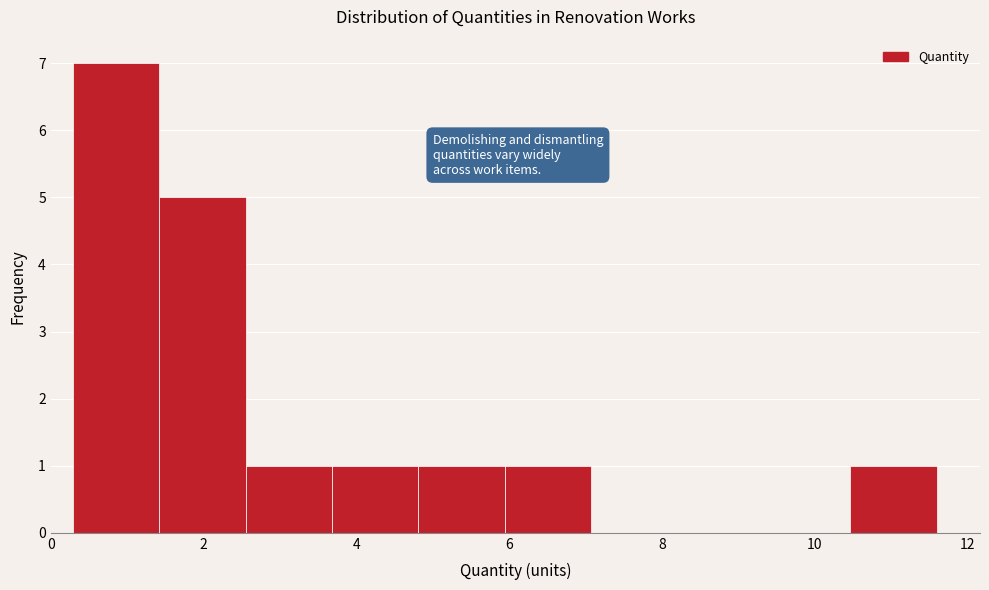

Reading left to right, transcribe this chart: for each bar, give the range it covers on the x-axis and its height. Neither the bar edges nor the heights are printed on the chart, so give them approximately, as read against the axes.

0.2 to 1.4: 7
1.4 to 2.6: 5
2.6 to 3.6: 1
3.6 to 4.8: 1
4.8 to 6.0: 1
6.0 to 7.0: 1
7.0 to 8.2: 0
8.2 to 9.4: 0
9.4 to 10.4: 0
10.4 to 11.6: 1